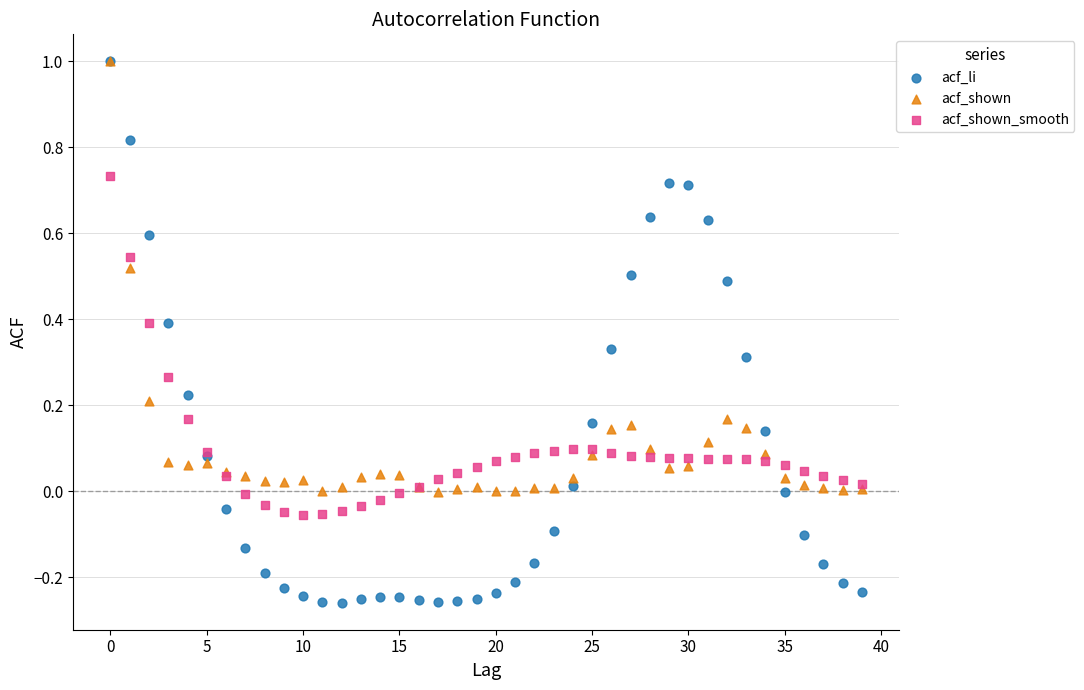

Which series reaches the minimum Y coordinate?

acf_li